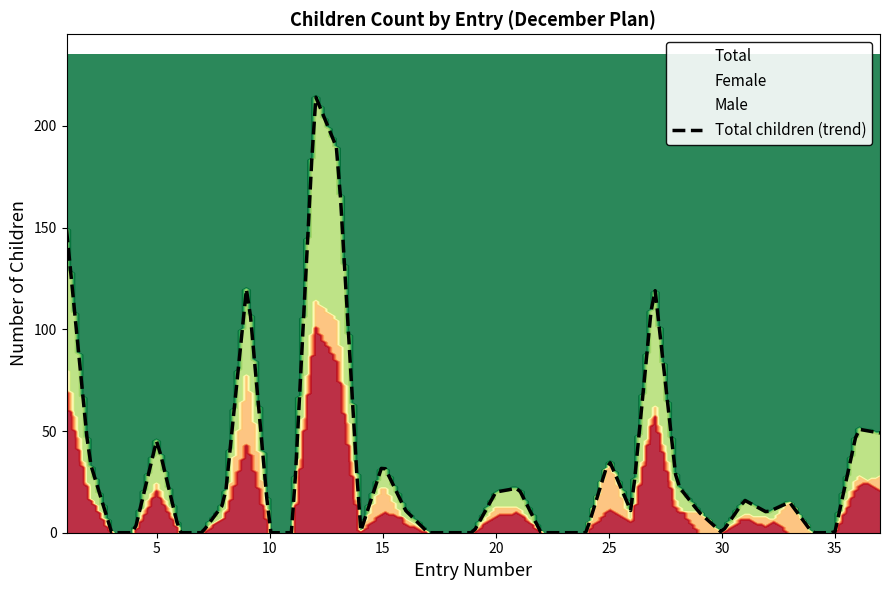

Rank the categories by Total value from lowest to highest.

3, 4, 6, 7, 10, 11, 14, 17, 18, 19, 22, 23, 24, 30, 34, 35, 26, 29, 32, 16, 8, 33, 31, 20, 21, 28, 15, 2, 25, 5, 37, 36, 9, 27, 1, 13, 12